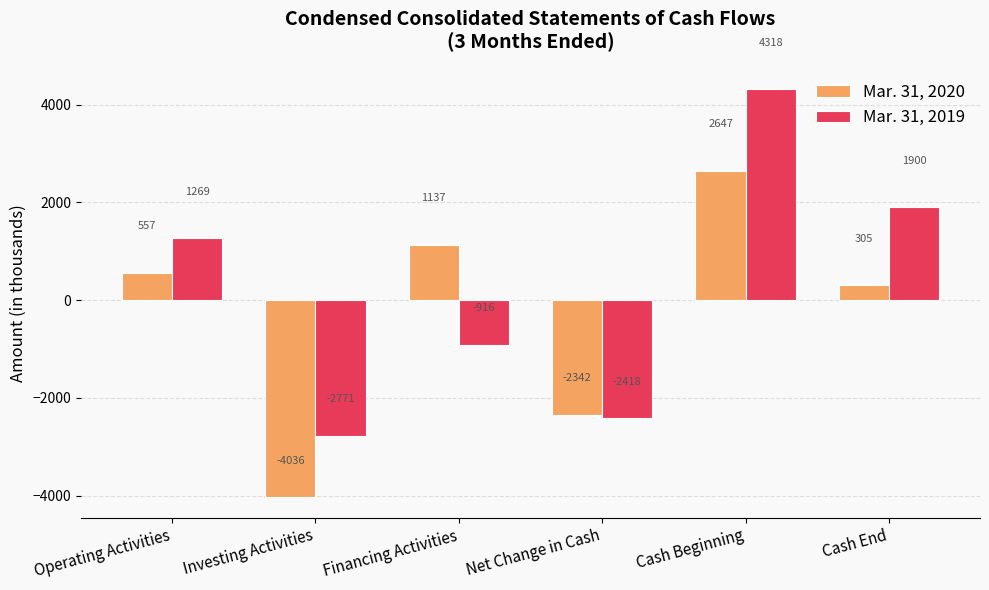

Rank the series at Net Change in Cash from highest to lowest value.

Mar. 31, 2020, Mar. 31, 2019